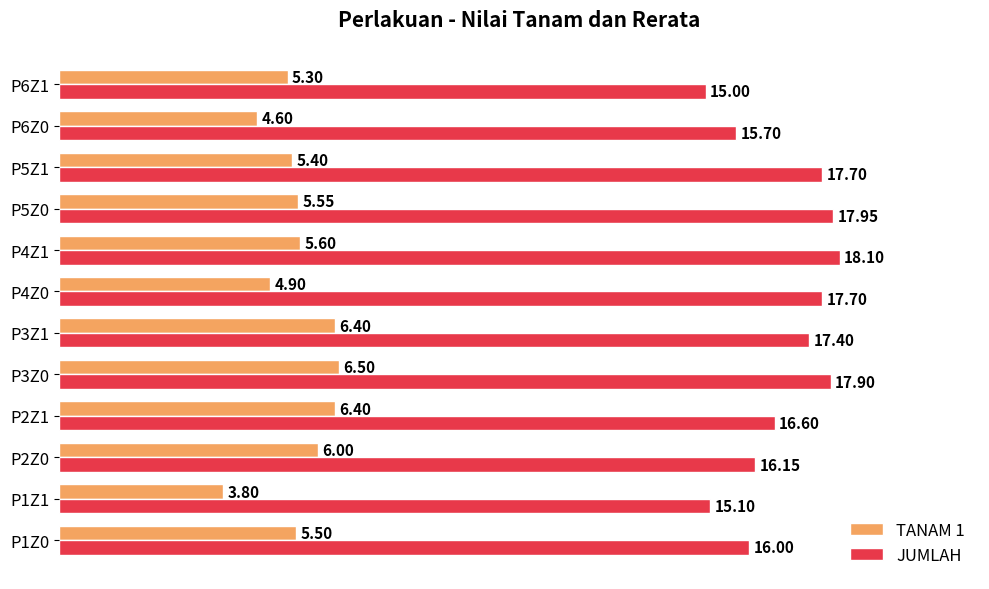

List the series in order of their overall mean, highest first.

JUMLAH, TANAM 1